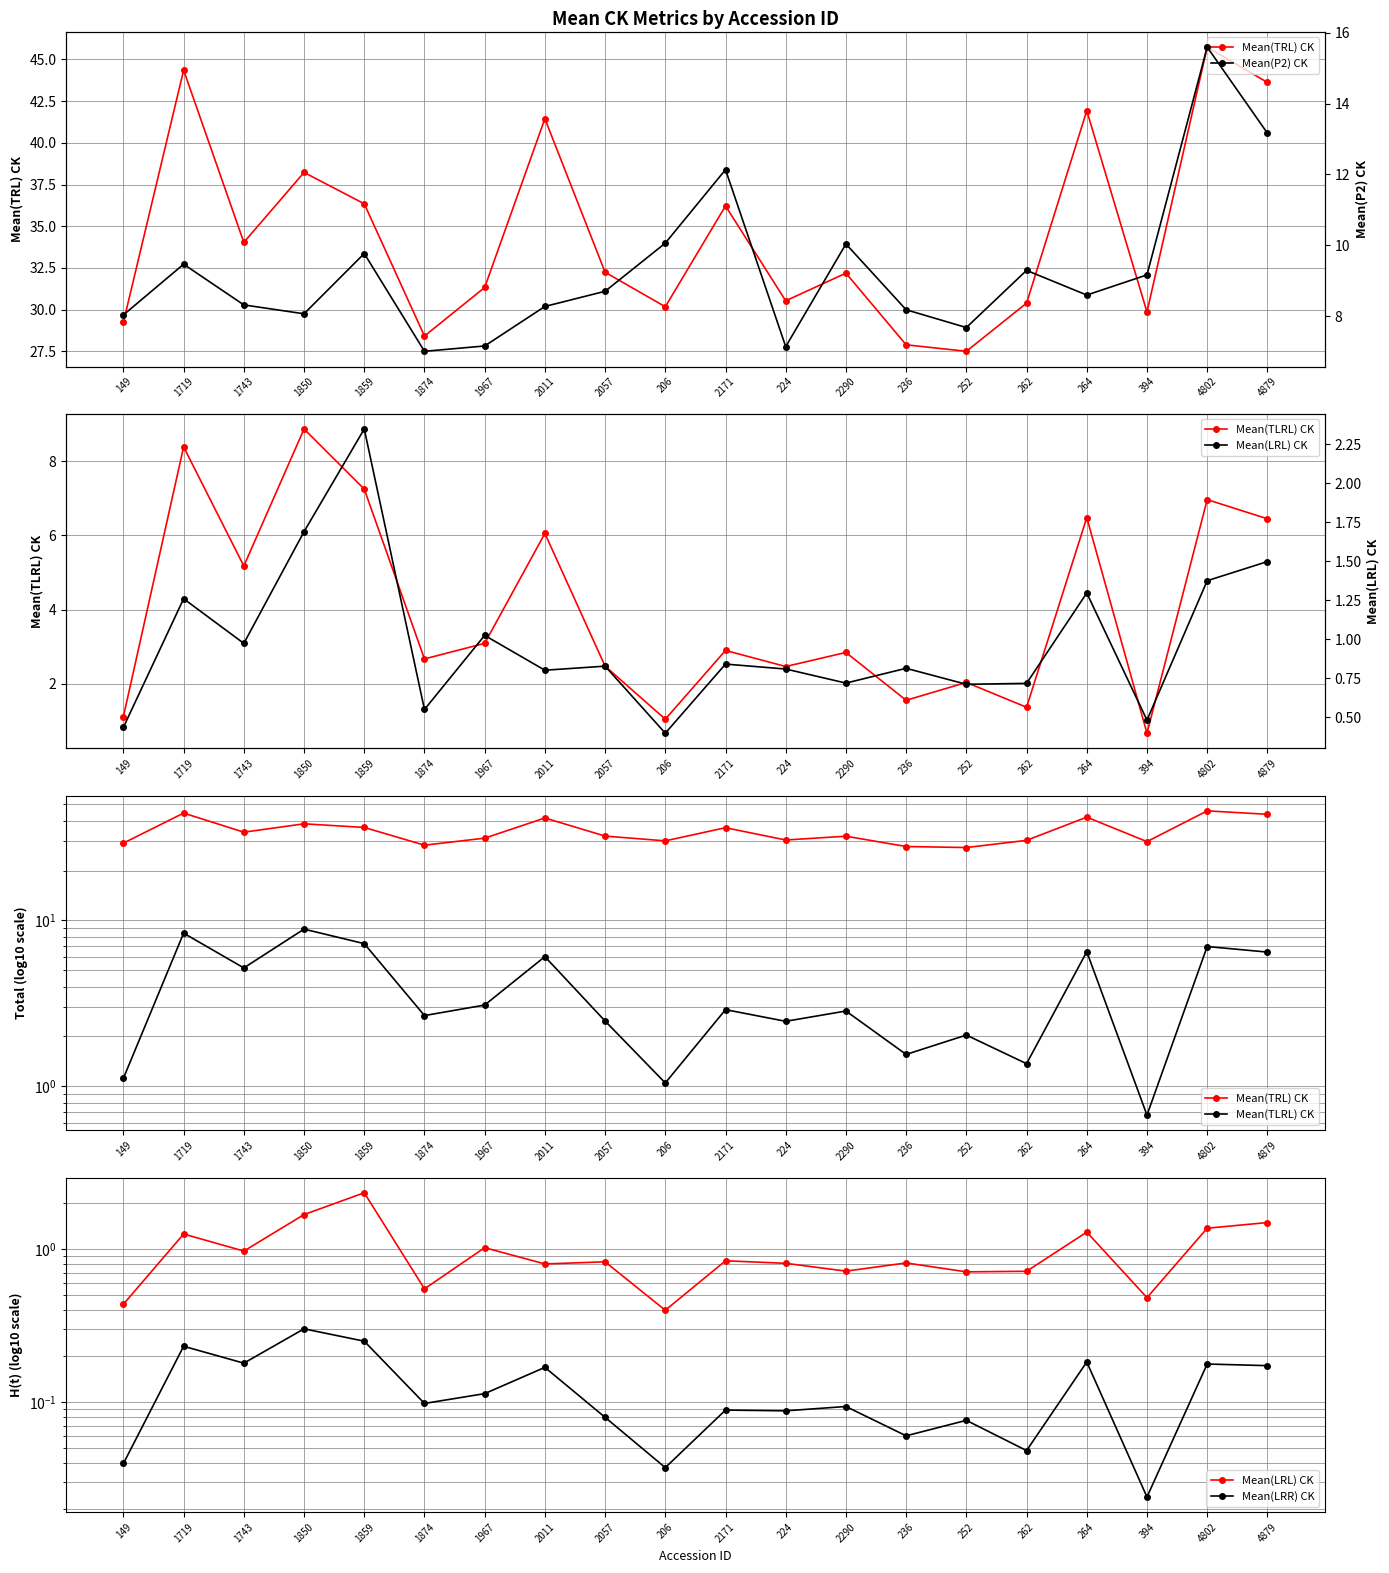

Which series has the largest total across all categories?

Mean(TRL) CK